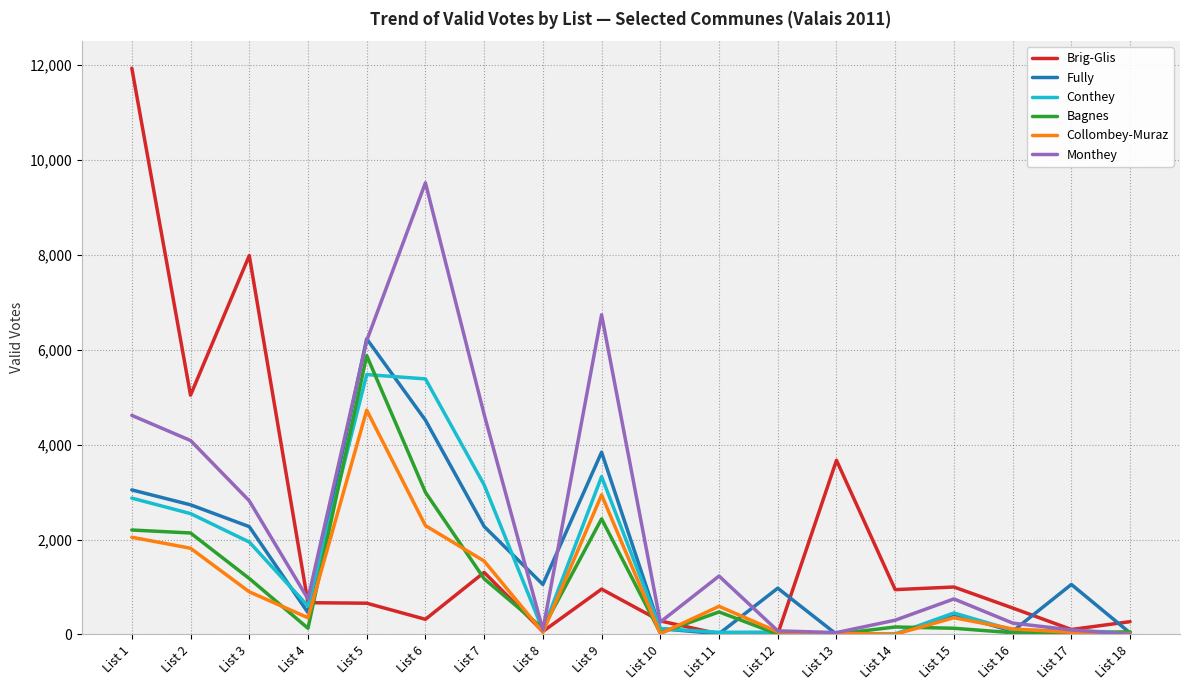

What is the maximum value shown in the chart?

11931